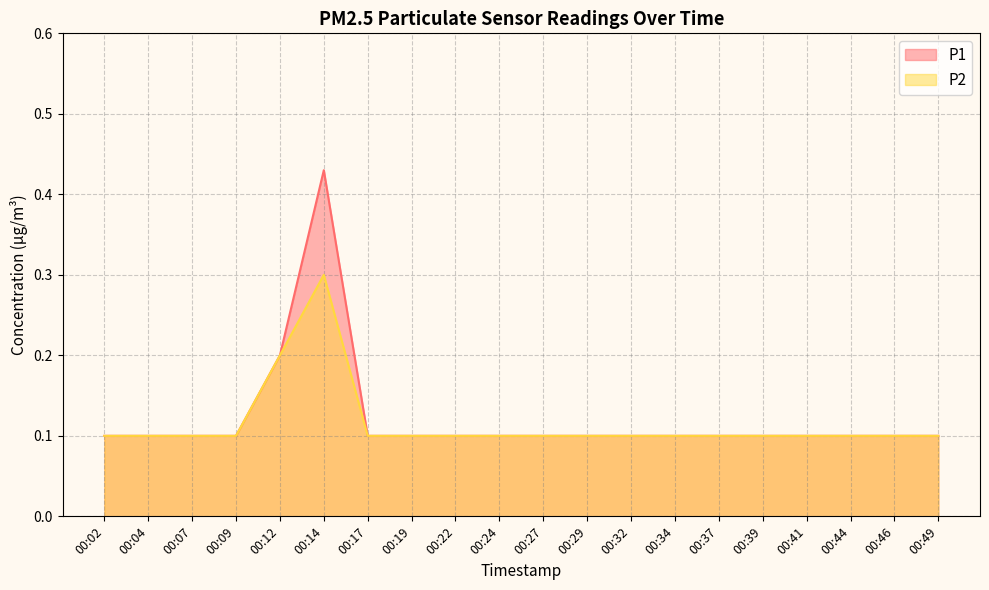

At which label is P2 closest to 0?

00:02